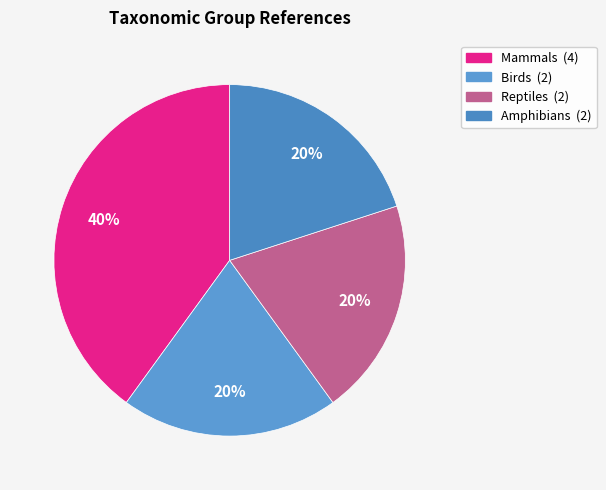

To the nearest percent, what is the difference between the largest and smallest slice percentages?

20%